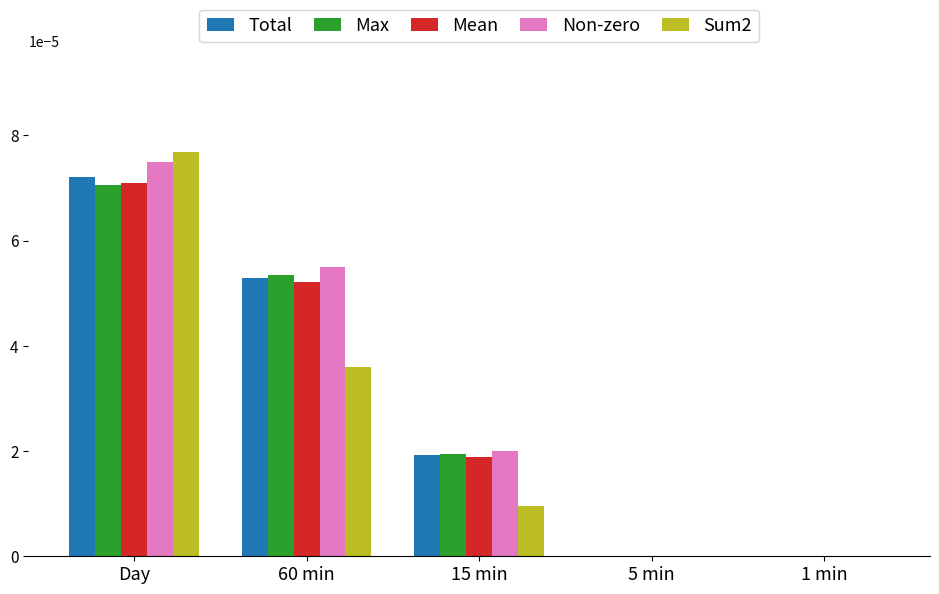

True or false: Total has a value of 0.0 at 5 min.

True